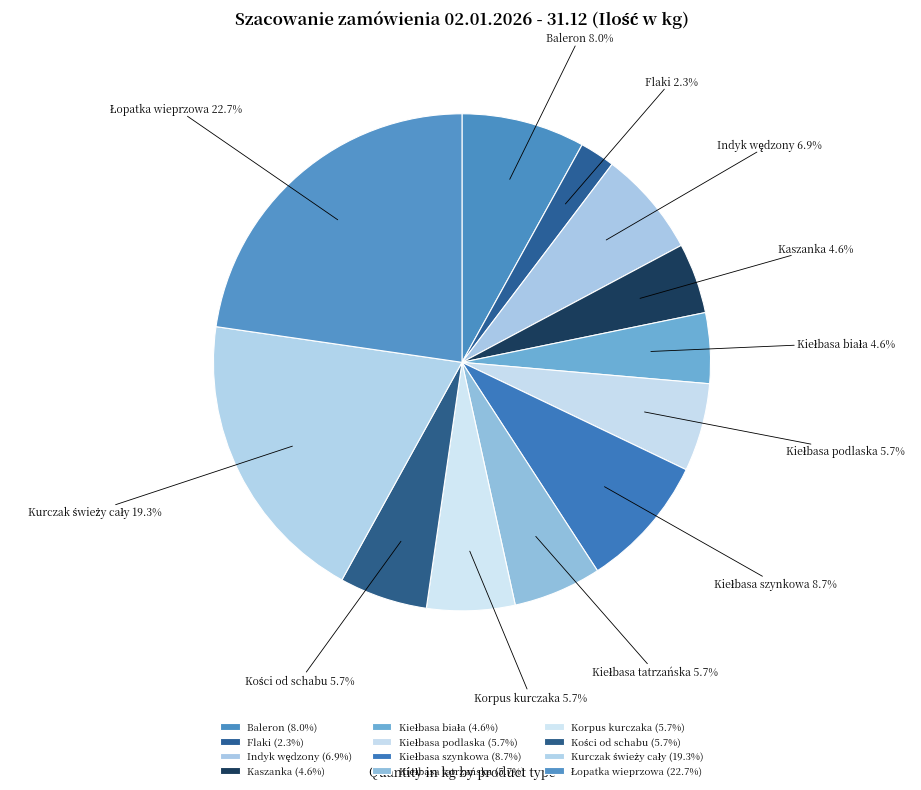

The Korpus kurczaka slice represents 1% of the pie. True or false?

False